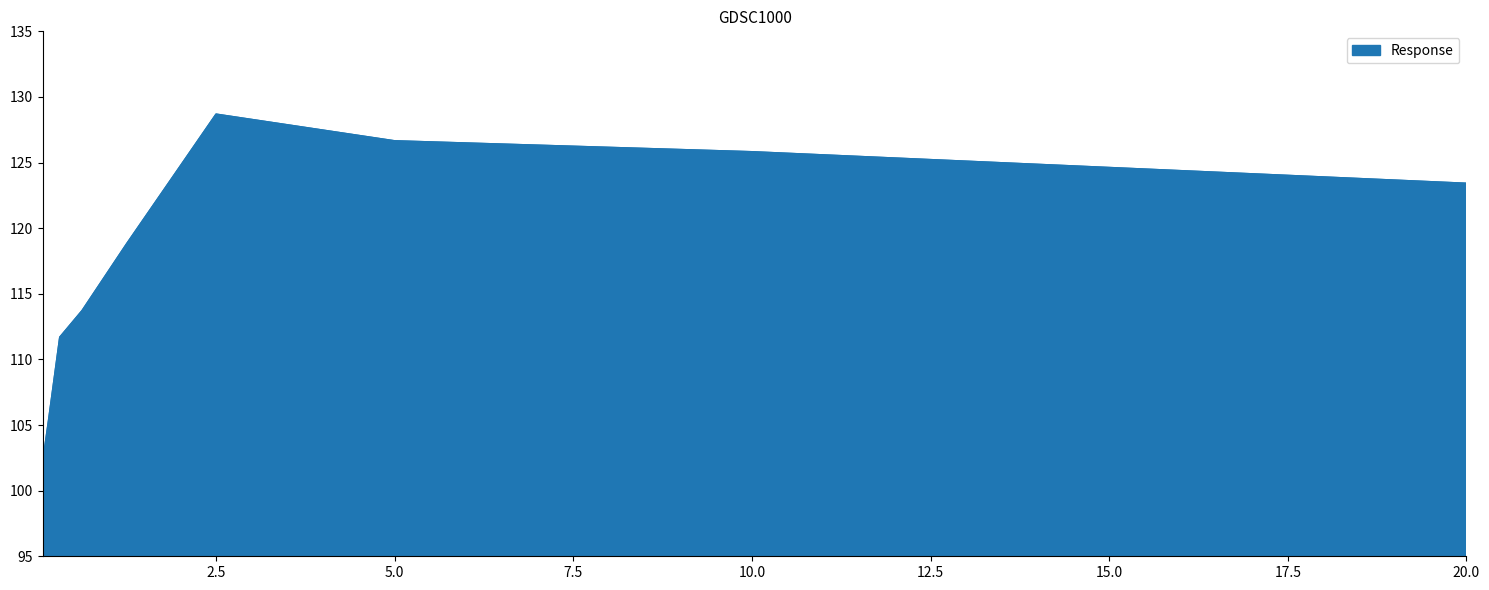

What is the minimum value shown in the chart?

102.4